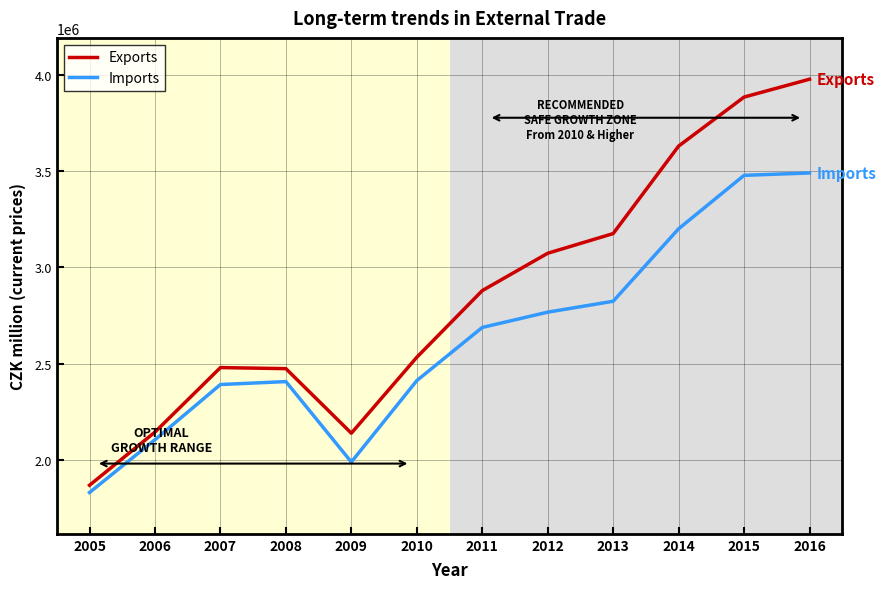

What value does the Imports series have at 2008, to the nearest 10?

2406490